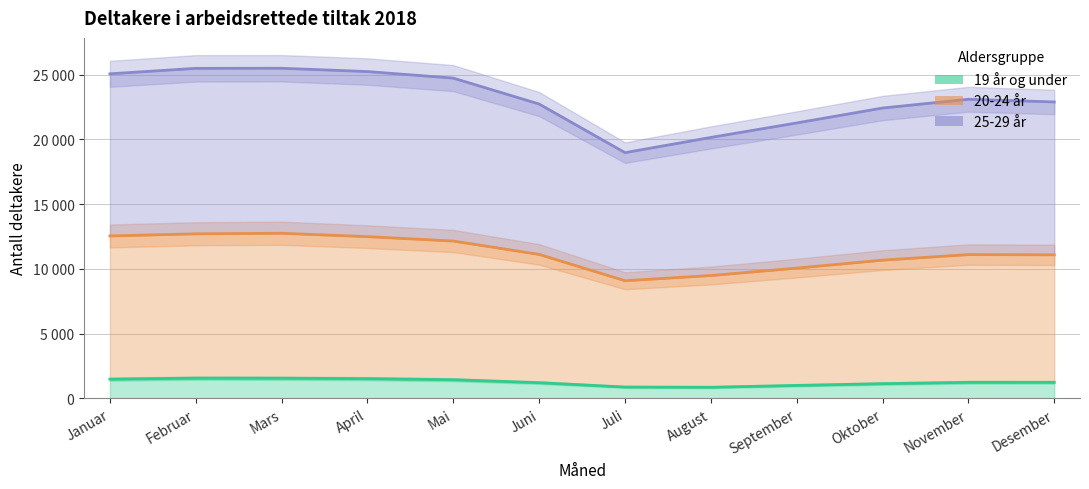

List the series in order of their overall mean, lowest first.

19 år og under, 20-24 år, 25-29 år